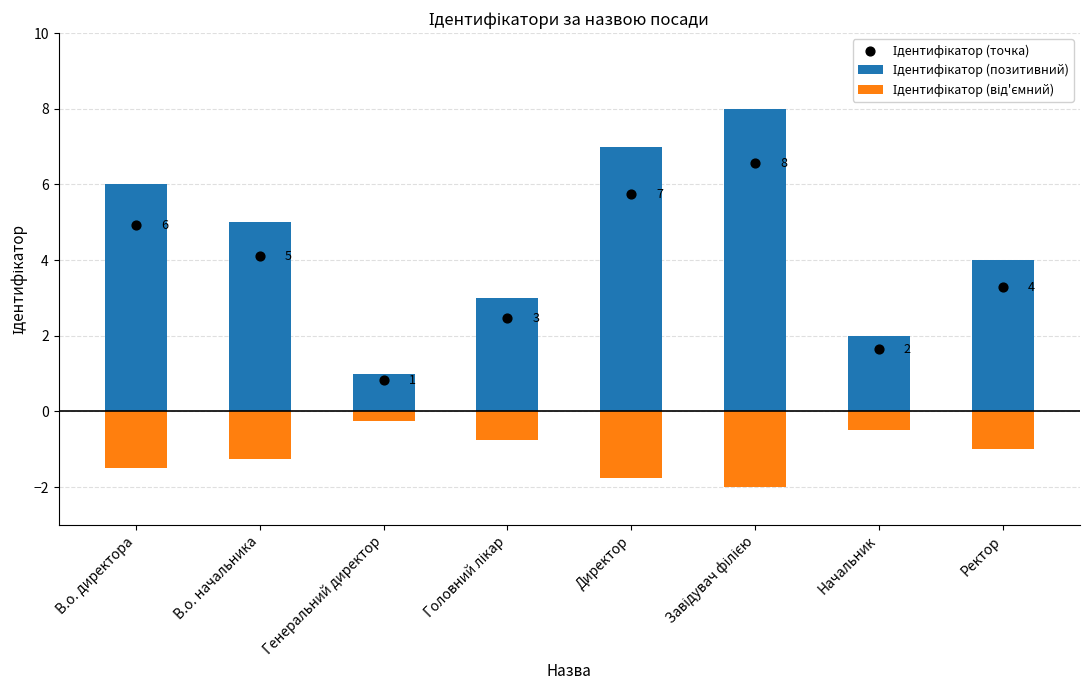

Is the value of Ідентифікатор (від'ємний) at Директор greater than the value of Ідентифікатор (позитивний) at В.о. директора?

No